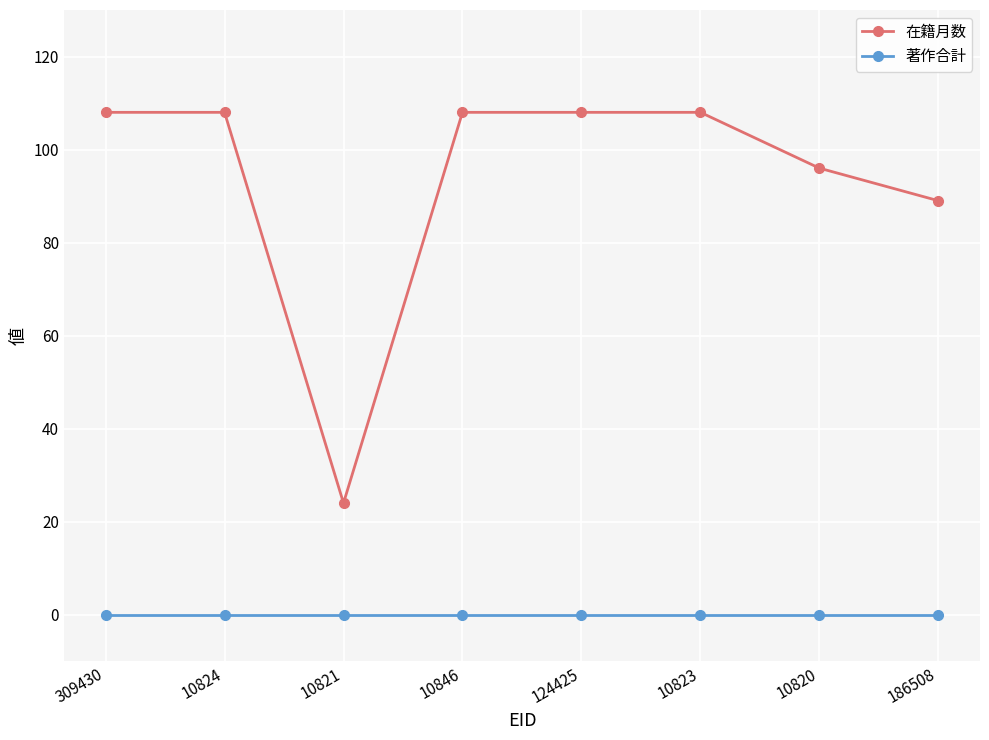

List the series in order of their peak value, highest first.

在籍月数, 著作合計